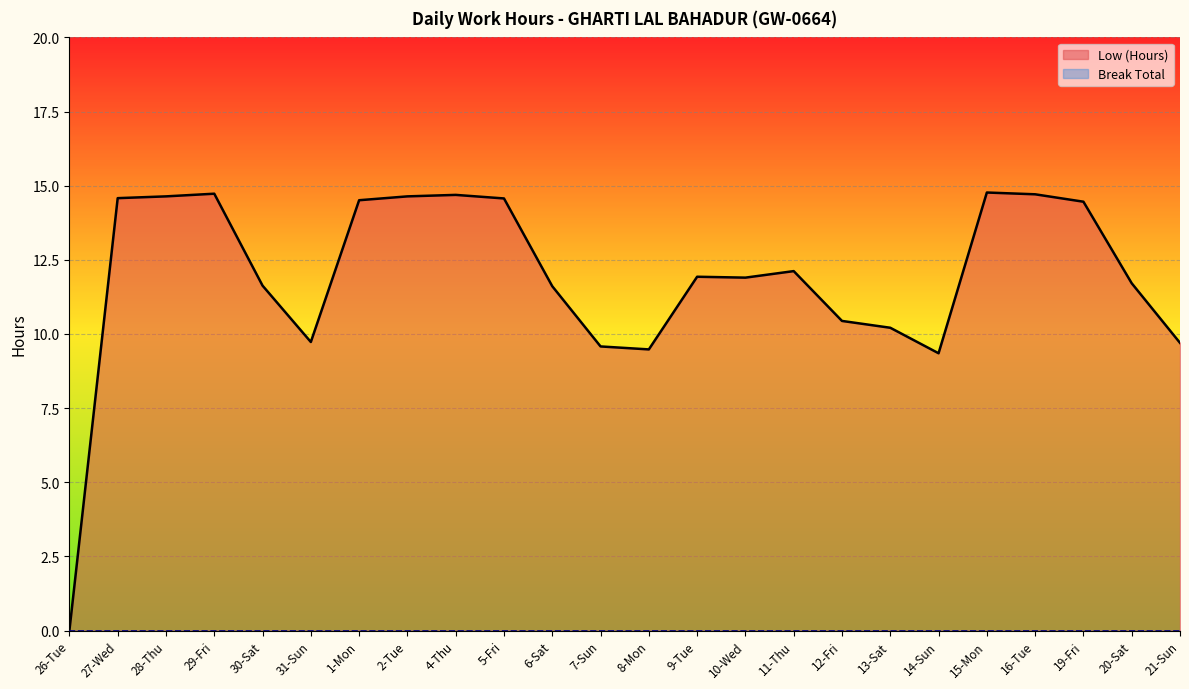

List the labels in order of value, smallest first.

26-Tue, 14-Sun, 8-Mon, 7-Sun, 21-Sun, 31-Sun, 13-Sat, 12-Fri, 6-Sat, 30-Sat, 20-Sat, 10-Wed, 9-Tue, 11-Thu, 19-Fri, 1-Mon, 5-Fri, 27-Wed, 28-Thu, 2-Tue, 4-Thu, 16-Tue, 29-Fri, 15-Mon